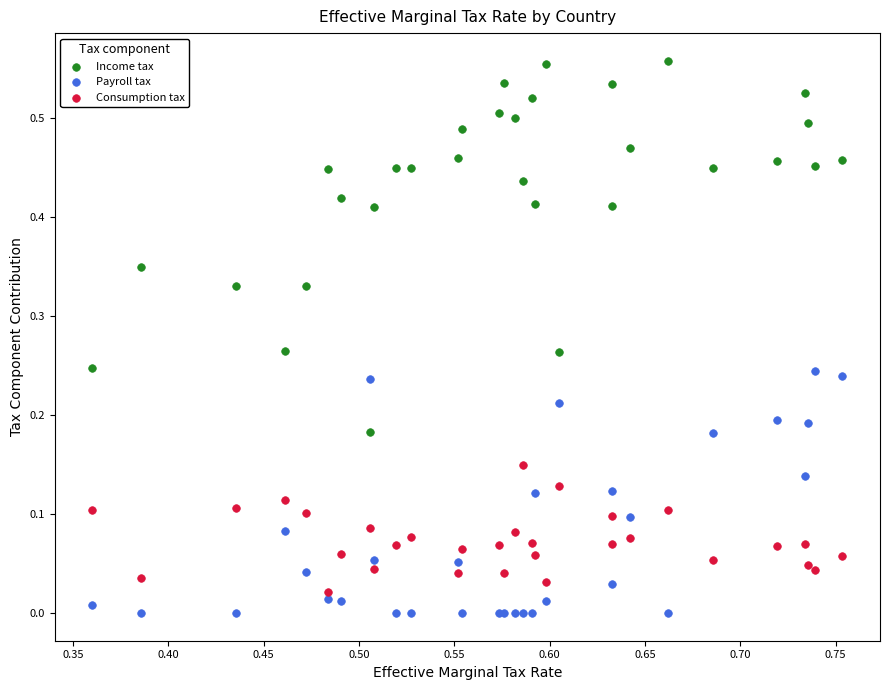

What are all the series names shown in the legend?

Income tax, Payroll tax, Consumption tax